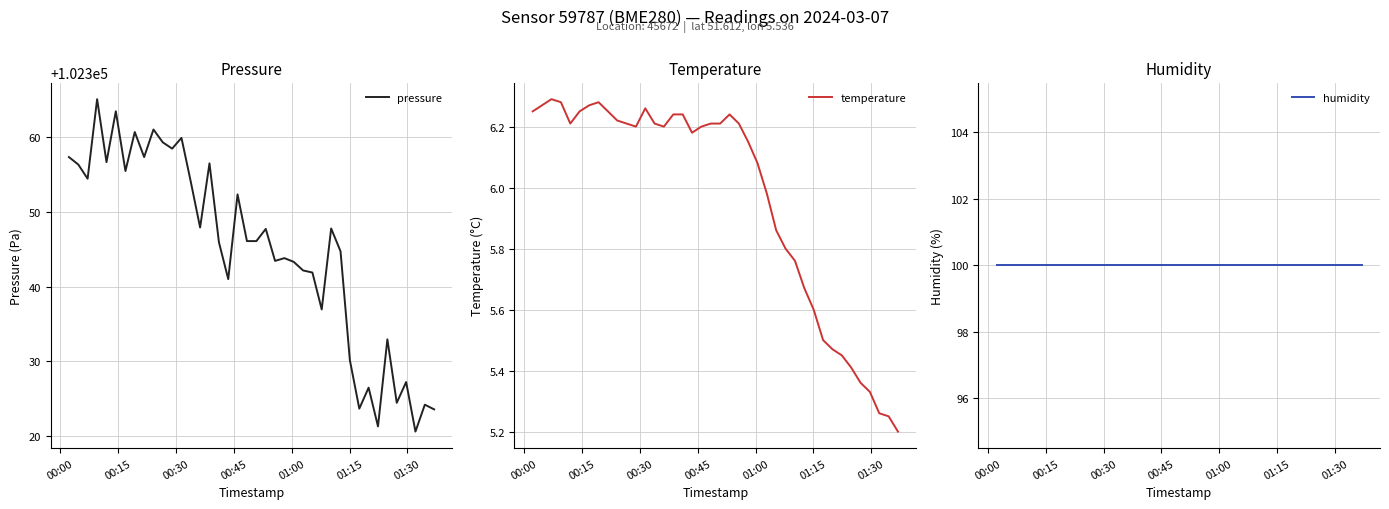

Which series has the largest range (max minus min)?

pressure